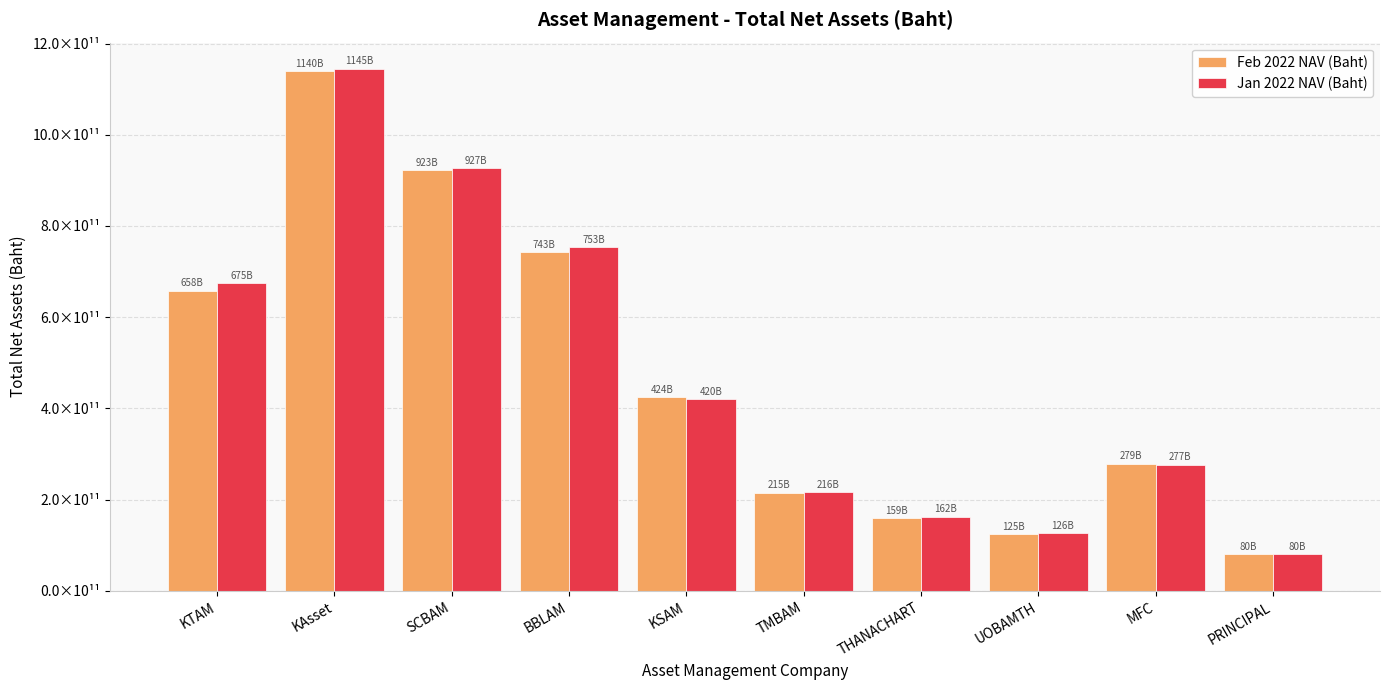

True or false: Jan 2022 NAV (Baht) has a value of 123892611177.1 at TMBAM.

False